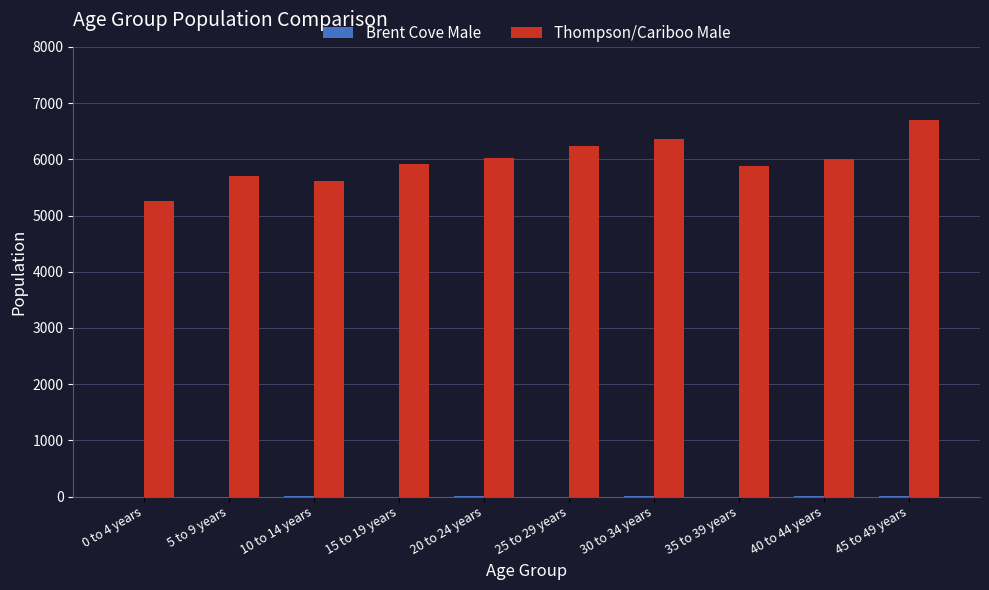

At which category is the sum across all series the highest?

45 to 49 years